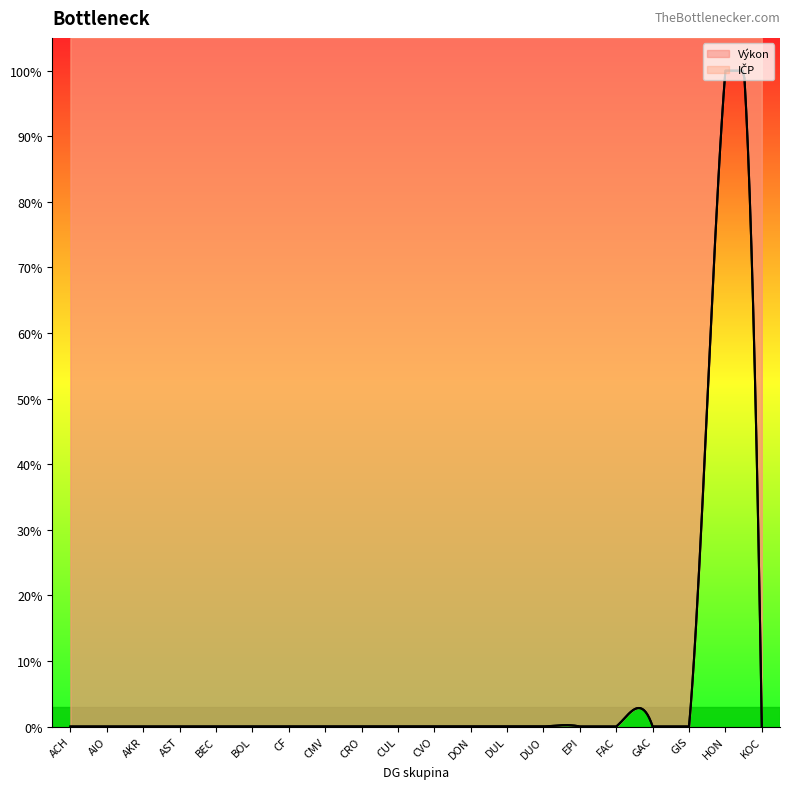

What is the label of the 14th point from the left?

DUO